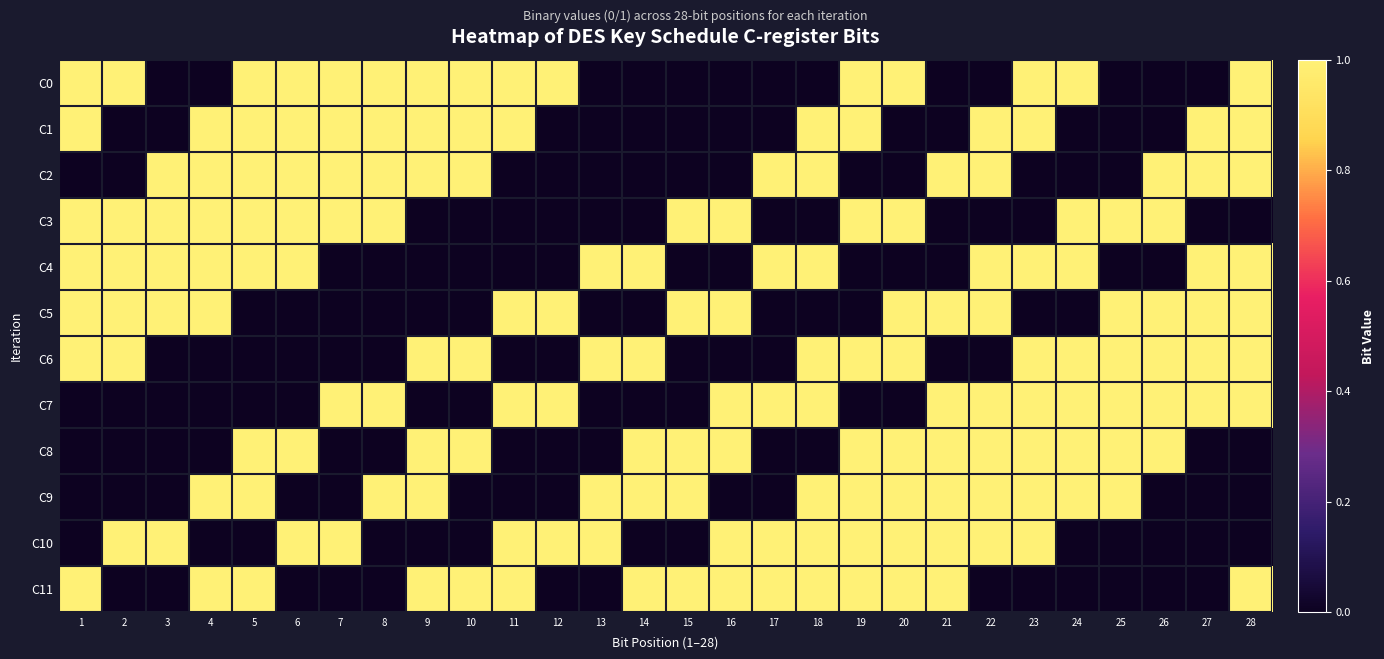

Reading left to right, list all the values displayed in this chart.

C0: 1=1	2=1	3=0	4=0	5=1	6=1	7=1	8=1	9=1	10=1	11=1	12=1	13=0	14=0	15=0	16=0	17=0	18=0	19=1	20=1	21=0	22=0	23=1	24=1	25=0	26=0	27=0	28=1
C1: 1=1	2=0	3=0	4=1	5=1	6=1	7=1	8=1	9=1	10=1	11=1	12=0	13=0	14=0	15=0	16=0	17=0	18=1	19=1	20=0	21=0	22=1	23=1	24=0	25=0	26=0	27=1	28=1
C2: 1=0	2=0	3=1	4=1	5=1	6=1	7=1	8=1	9=1	10=1	11=0	12=0	13=0	14=0	15=0	16=0	17=1	18=1	19=0	20=0	21=1	22=1	23=0	24=0	25=0	26=1	27=1	28=1
C3: 1=1	2=1	3=1	4=1	5=1	6=1	7=1	8=1	9=0	10=0	11=0	12=0	13=0	14=0	15=1	16=1	17=0	18=0	19=1	20=1	21=0	22=0	23=0	24=1	25=1	26=1	27=0	28=0
C4: 1=1	2=1	3=1	4=1	5=1	6=1	7=0	8=0	9=0	10=0	11=0	12=0	13=1	14=1	15=0	16=0	17=1	18=1	19=0	20=0	21=0	22=1	23=1	24=1	25=0	26=0	27=1	28=1
C5: 1=1	2=1	3=1	4=1	5=0	6=0	7=0	8=0	9=0	10=0	11=1	12=1	13=0	14=0	15=1	16=1	17=0	18=0	19=0	20=1	21=1	22=1	23=0	24=0	25=1	26=1	27=1	28=1
C6: 1=1	2=1	3=0	4=0	5=0	6=0	7=0	8=0	9=1	10=1	11=0	12=0	13=1	14=1	15=0	16=0	17=0	18=1	19=1	20=1	21=0	22=0	23=1	24=1	25=1	26=1	27=1	28=1
C7: 1=0	2=0	3=0	4=0	5=0	6=0	7=1	8=1	9=0	10=0	11=1	12=1	13=0	14=0	15=0	16=1	17=1	18=1	19=0	20=0	21=1	22=1	23=1	24=1	25=1	26=1	27=1	28=1
C8: 1=0	2=0	3=0	4=0	5=1	6=1	7=0	8=0	9=1	10=1	11=0	12=0	13=0	14=1	15=1	16=1	17=0	18=0	19=1	20=1	21=1	22=1	23=1	24=1	25=1	26=1	27=0	28=0
C9: 1=0	2=0	3=0	4=1	5=1	6=0	7=0	8=1	9=1	10=0	11=0	12=0	13=1	14=1	15=1	16=0	17=0	18=1	19=1	20=1	21=1	22=1	23=1	24=1	25=1	26=0	27=0	28=0
C10: 1=0	2=1	3=1	4=0	5=0	6=1	7=1	8=0	9=0	10=0	11=1	12=1	13=1	14=0	15=0	16=1	17=1	18=1	19=1	20=1	21=1	22=1	23=1	24=0	25=0	26=0	27=0	28=0
C11: 1=1	2=0	3=0	4=1	5=1	6=0	7=0	8=0	9=1	10=1	11=1	12=0	13=0	14=1	15=1	16=1	17=1	18=1	19=1	20=1	21=1	22=0	23=0	24=0	25=0	26=0	27=0	28=1